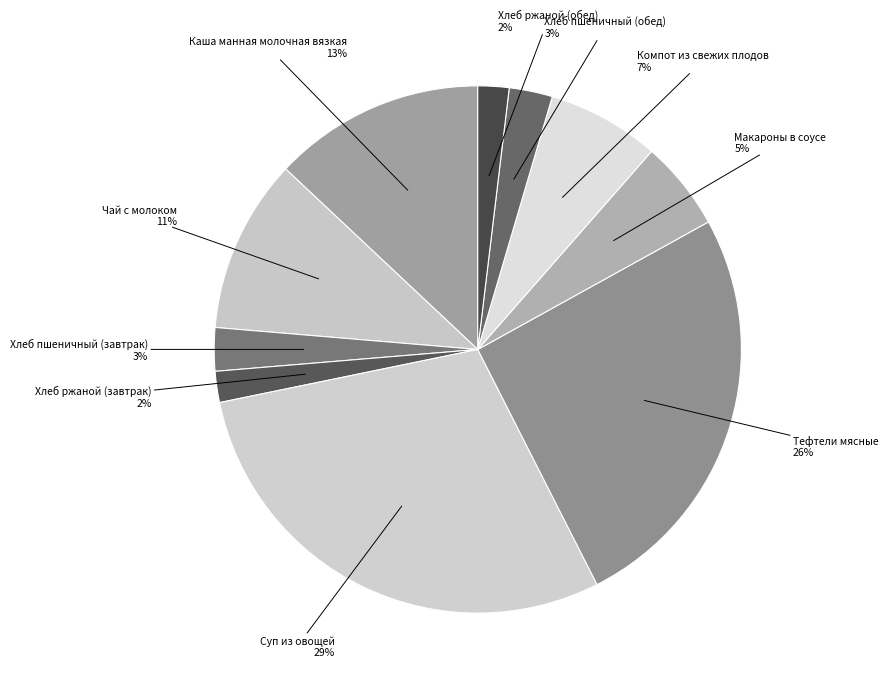

What is the largest slice in the pie chart?

Суп из овощей